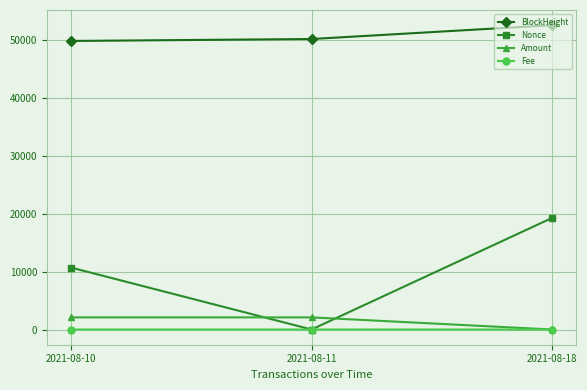

Rank the categories by Nonce value from highest to lowest.

2021-08-18, 2021-08-10, 2021-08-11